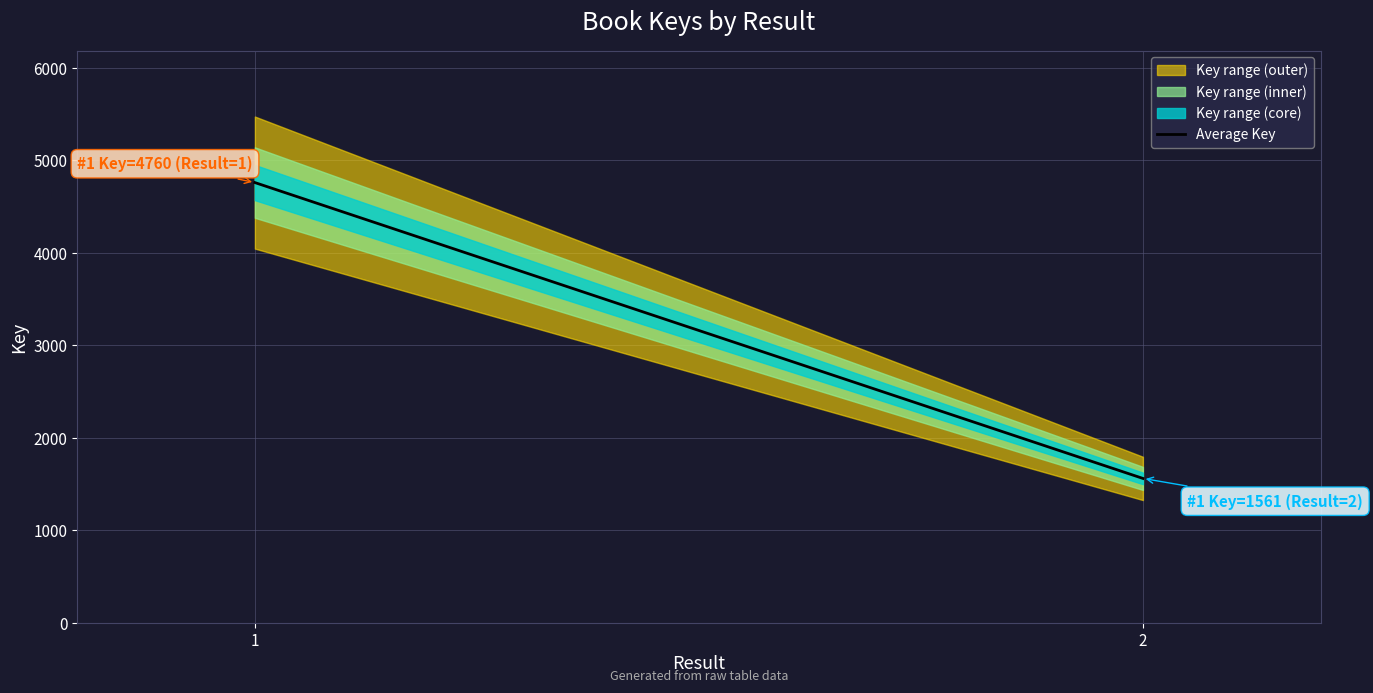

Is it true that the value at 2 is 409?

False